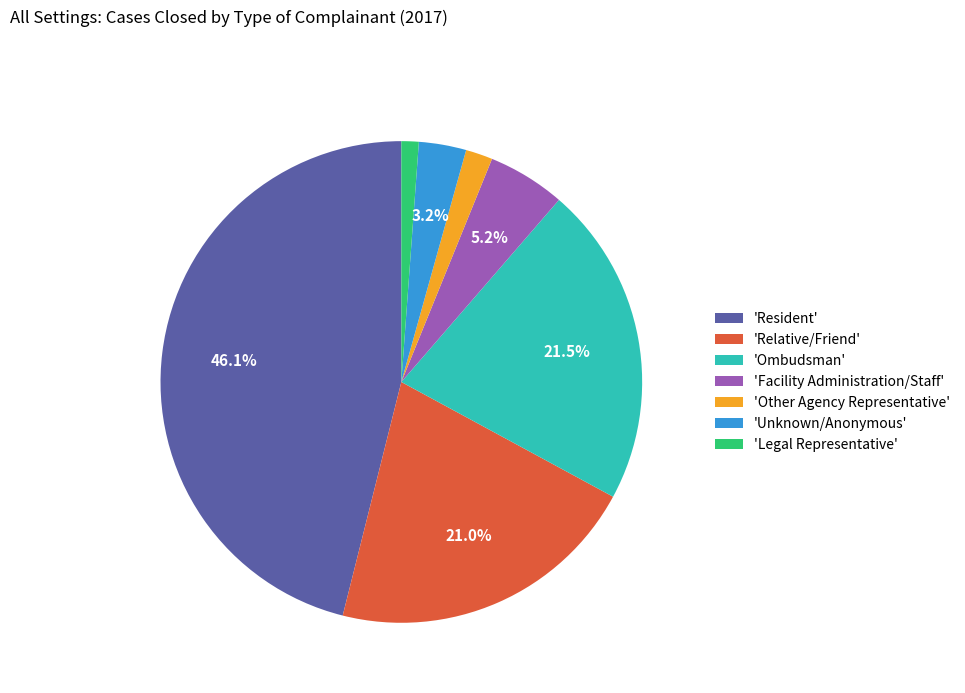

Do 'Other Agency Representative' and 'Facility Administration/Staff' together represent more than half of the pie?

No